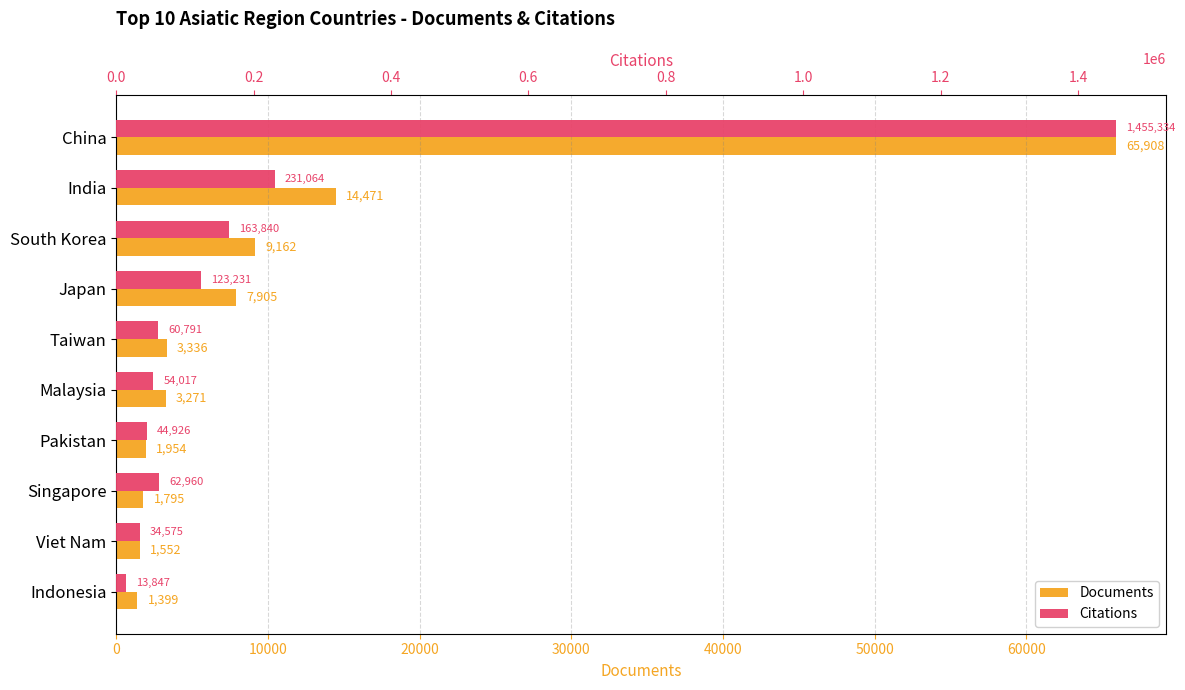

What value does the Citations series have at Taiwan?

60791